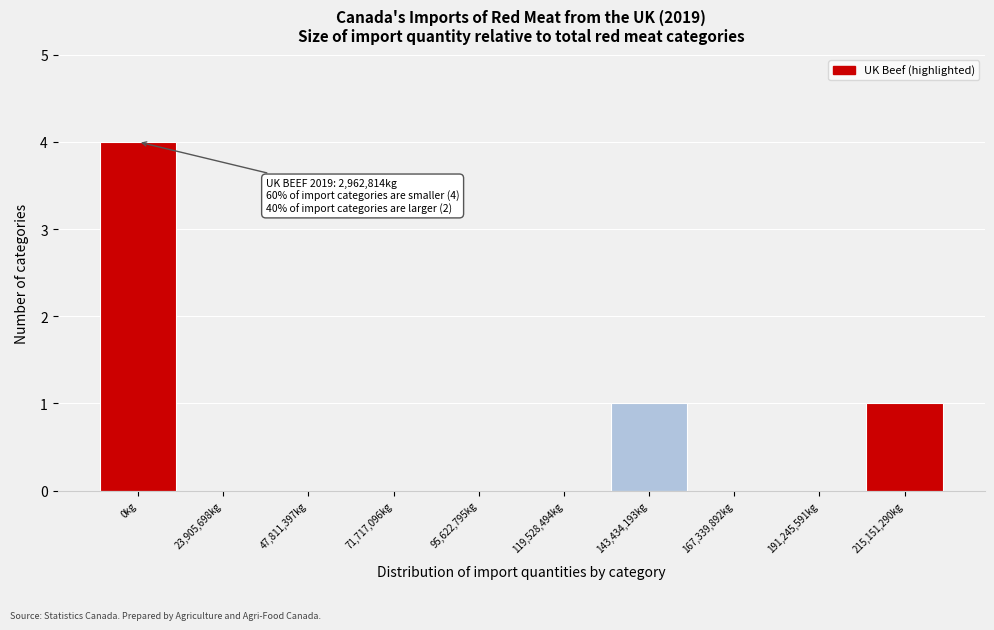

Reading left to right, extract all data points from this chart.

0kg=4	23,905,698kg=0	47,811,397kg=0	71,717,096kg=0	95,622,795kg=0	119,528,494kg=0	143,434,193kg=1	167,339,892kg=0	191,245,591kg=0	215,151,290kg=1